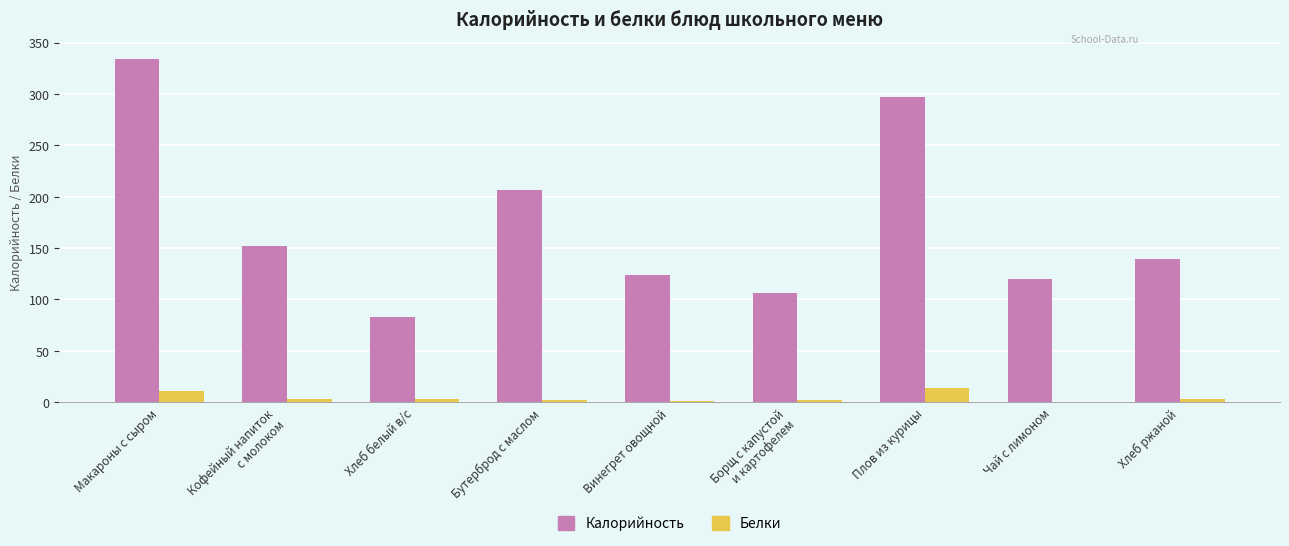

What is the total value across all series at Кофейный напиток
с молоком?

155